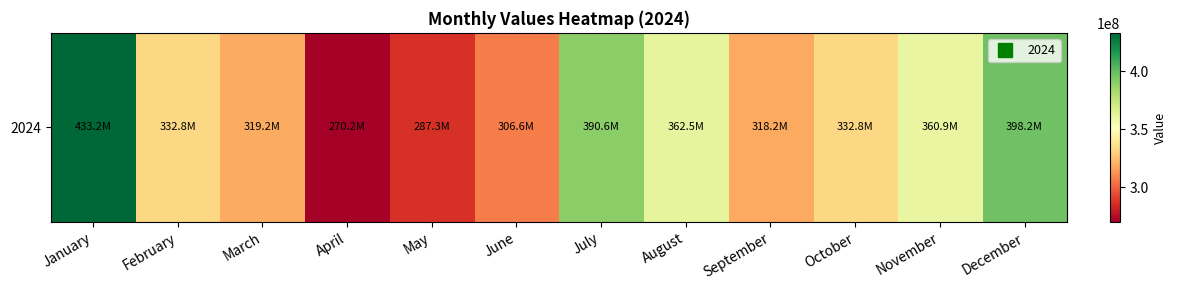

Read the value at May.

287252702